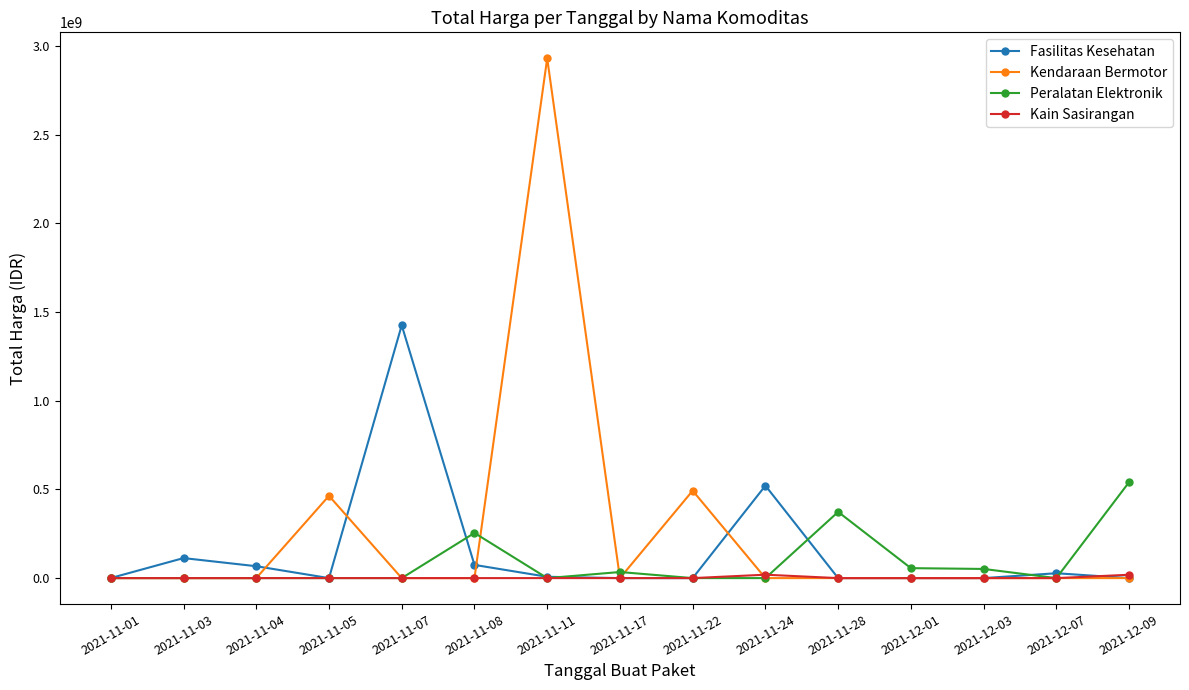

What is the maximum value shown in the chart?

2931562000